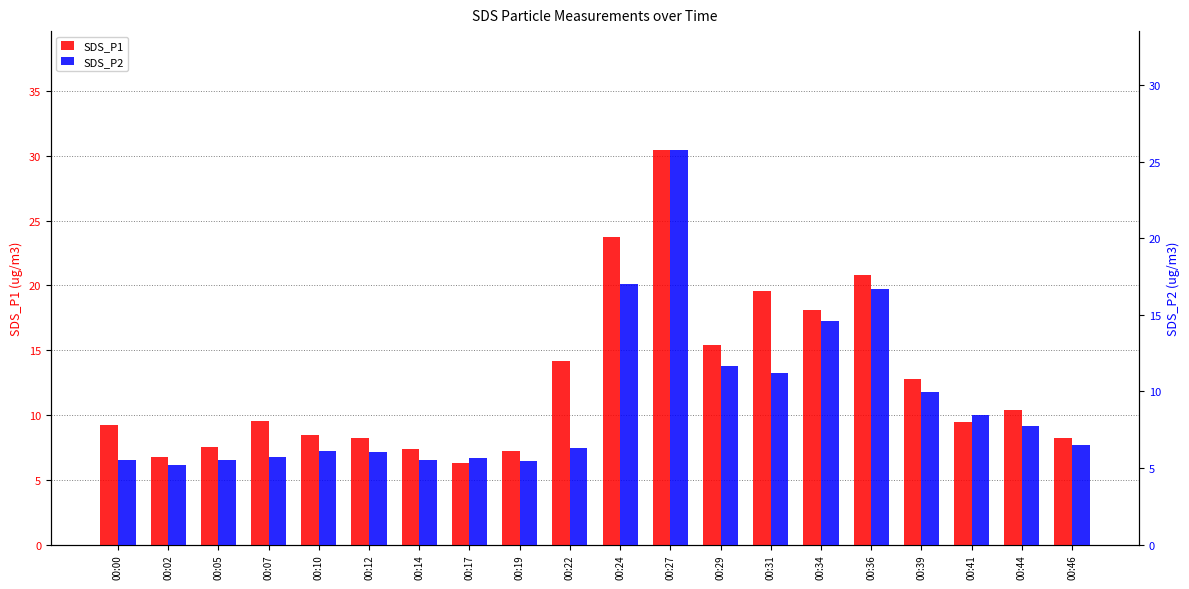

List the series in order of their overall mean, highest first.

SDS_P1, SDS_P2